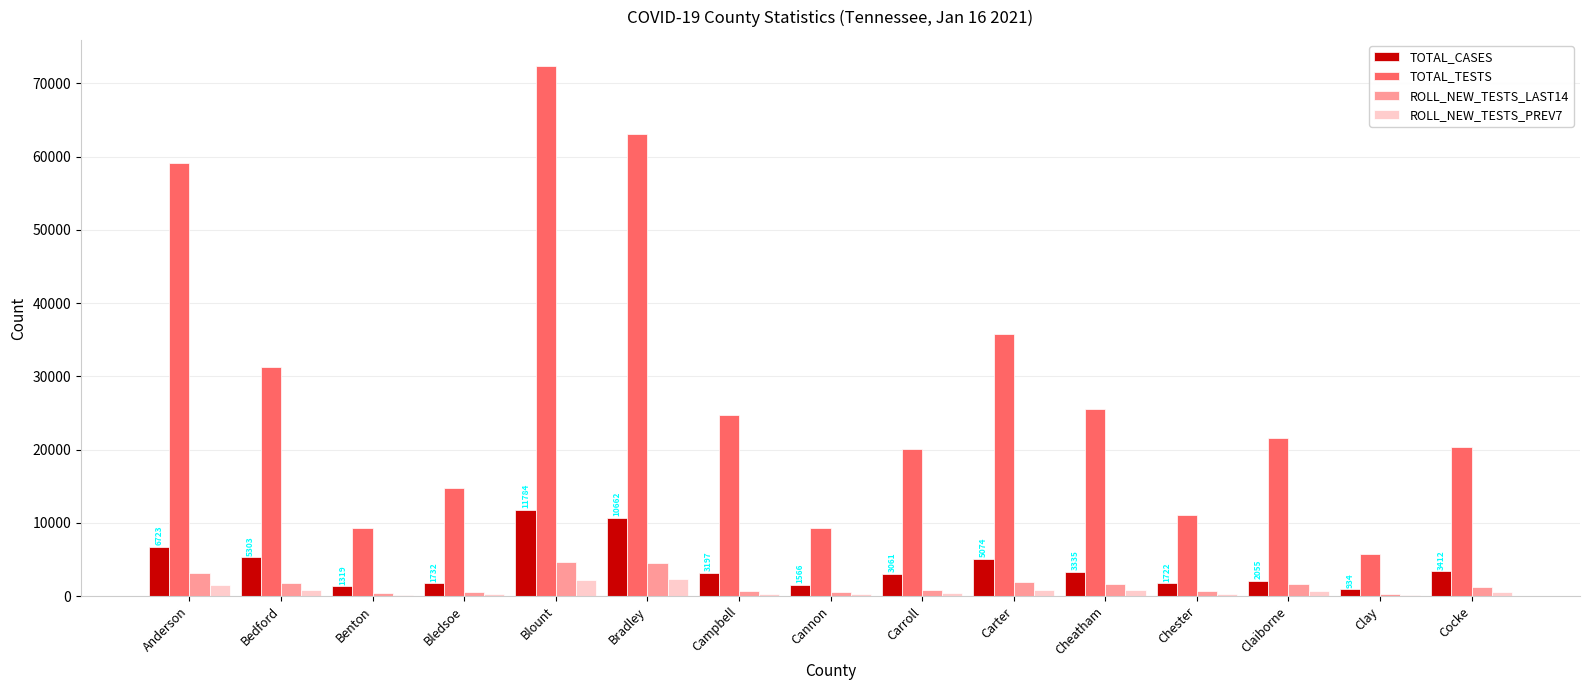

What is the greatest value displayed?

72319